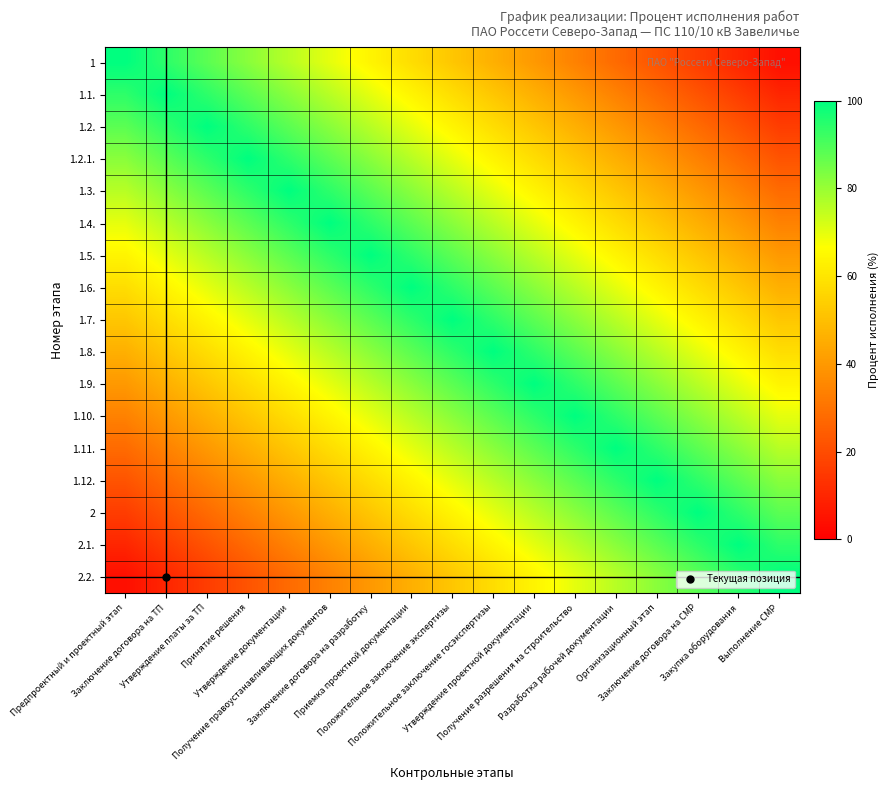

Reading left to right, what are all the values shown in this chart?

1: Предпроектный и проектный этап=100	Заключение договора на ТП=94	Утверждение платы за ТП=88	Принятие решения=82	Утверждение документации=76	Получение правоустанавливающих документов=70	Заключение договора на разработку=64	Приемка проектной документации=58	Положительное заключение экспертизы=52	Положительное заключение госэкспертизы=46	Утверждение проектной документации=40	Получение разрешения на строительство=34	Разработка рабочей документации=28	Организационный этап=22	Заключение договора на СМР=16	Закупка оборудования=10	Выполнение СМР=4
1.1.: Предпроектный и проектный этап=94	Заключение договора на ТП=100	Утверждение платы за ТП=94	Принятие решения=88	Утверждение документации=82	Получение правоустанавливающих документов=76	Заключение договора на разработку=70	Приемка проектной документации=64	Положительное заключение экспертизы=58	Положительное заключение госэкспертизы=52	Утверждение проектной документации=46	Получение разрешения на строительство=40	Разработка рабочей документации=34	Организационный этап=28	Заключение договора на СМР=22	Закупка оборудования=16	Выполнение СМР=10
1.2.: Предпроектный и проектный этап=88	Заключение договора на ТП=94	Утверждение платы за ТП=100	Принятие решения=94	Утверждение документации=88	Получение правоустанавливающих документов=82	Заключение договора на разработку=76	Приемка проектной документации=70	Положительное заключение экспертизы=64	Положительное заключение госэкспертизы=58	Утверждение проектной документации=52	Получение разрешения на строительство=46	Разработка рабочей документации=40	Организационный этап=34	Заключение договора на СМР=28	Закупка оборудования=22	Выполнение СМР=16
1.2.1.: Предпроектный и проектный этап=82	Заключение договора на ТП=88	Утверждение платы за ТП=94	Принятие решения=100	Утверждение документации=94	Получение правоустанавливающих документов=88	Заключение договора на разработку=82	Приемка проектной документации=76	Положительное заключение экспертизы=70	Положительное заключение госэкспертизы=64	Утверждение проектной документации=58	Получение разрешения на строительство=52	Разработка рабочей документации=46	Организационный этап=40	Заключение договора на СМР=34	Закупка оборудования=28	Выполнение СМР=22
1.3.: Предпроектный и проектный этап=76	Заключение договора на ТП=82	Утверждение платы за ТП=88	Принятие решения=94	Утверждение документации=100	Получение правоустанавливающих документов=94	Заключение договора на разработку=88	Приемка проектной документации=82	Положительное заключение экспертизы=76	Положительное заключение госэкспертизы=70	Утверждение проектной документации=64	Получение разрешения на строительство=58	Разработка рабочей документации=52	Организационный этап=46	Заключение договора на СМР=40	Закупка оборудования=34	Выполнение СМР=28
1.4.: Предпроектный и проектный этап=70	Заключение договора на ТП=76	Утверждение платы за ТП=82	Принятие решения=88	Утверждение документации=94	Получение правоустанавливающих документов=100	Заключение договора на разработку=94	Приемка проектной документации=88	Положительное заключение экспертизы=82	Положительное заключение госэкспертизы=76	Утверждение проектной документации=70	Получение разрешения на строительство=64	Разработка рабочей документации=58	Организационный этап=52	Заключение договора на СМР=46	Закупка оборудования=40	Выполнение СМР=34
1.5.: Предпроектный и проектный этап=64	Заключение договора на ТП=70	Утверждение платы за ТП=76	Принятие решения=82	Утверждение документации=88	Получение правоустанавливающих документов=94	Заключение договора на разработку=100	Приемка проектной документации=94	Положительное заключение экспертизы=88	Положительное заключение госэкспертизы=82	Утверждение проектной документации=76	Получение разрешения на строительство=70	Разработка рабочей документации=64	Организационный этап=58	Заключение договора на СМР=52	Закупка оборудования=46	Выполнение СМР=40
1.6.: Предпроектный и проектный этап=58	Заключение договора на ТП=64	Утверждение платы за ТП=70	Принятие решения=76	Утверждение документации=82	Получение правоустанавливающих документов=88	Заключение договора на разработку=94	Приемка проектной документации=100	Положительное заключение экспертизы=94	Положительное заключение госэкспертизы=88	Утверждение проектной документации=82	Получение разрешения на строительство=76	Разработка рабочей документации=70	Организационный этап=64	Заключение договора на СМР=58	Закупка оборудования=52	Выполнение СМР=46
1.7.: Предпроектный и проектный этап=52	Заключение договора на ТП=58	Утверждение платы за ТП=64	Принятие решения=70	Утверждение документации=76	Получение правоустанавливающих документов=82	Заключение договора на разработку=88	Приемка проектной документации=94	Положительное заключение экспертизы=100	Положительное заключение госэкспертизы=94	Утверждение проектной документации=88	Получение разрешения на строительство=82	Разработка рабочей документации=76	Организационный этап=70	Заключение договора на СМР=64	Закупка оборудования=58	Выполнение СМР=52
1.8.: Предпроектный и проектный этап=46	Заключение договора на ТП=52	Утверждение платы за ТП=58	Принятие решения=64	Утверждение документации=70	Получение правоустанавливающих документов=76	Заключение договора на разработку=82	Приемка проектной документации=88	Положительное заключение экспертизы=94	Положительное заключение госэкспертизы=100	Утверждение проектной документации=94	Получение разрешения на строительство=88	Разработка рабочей документации=82	Организационный этап=76	Заключение договора на СМР=70	Закупка оборудования=64	Выполнение СМР=58
1.9.: Предпроектный и проектный этап=40	Заключение договора на ТП=46	Утверждение платы за ТП=52	Принятие решения=58	Утверждение документации=64	Получение правоустанавливающих документов=70	Заключение договора на разработку=76	Приемка проектной документации=82	Положительное заключение экспертизы=88	Положительное заключение госэкспертизы=94	Утверждение проектной документации=100	Получение разрешения на строительство=94	Разработка рабочей документации=88	Организационный этап=82	Заключение договора на СМР=76	Закупка оборудования=70	Выполнение СМР=64
1.10.: Предпроектный и проектный этап=34	Заключение договора на ТП=40	Утверждение платы за ТП=46	Принятие решения=52	Утверждение документации=58	Получение правоустанавливающих документов=64	Заключение договора на разработку=70	Приемка проектной документации=76	Положительное заключение экспертизы=82	Положительное заключение госэкспертизы=88	Утверждение проектной документации=94	Получение разрешения на строительство=100	Разработка рабочей документации=94	Организационный этап=88	Заключение договора на СМР=82	Закупка оборудования=76	Выполнение СМР=70
1.11.: Предпроектный и проектный этап=28	Заключение договора на ТП=34	Утверждение платы за ТП=40	Принятие решения=46	Утверждение документации=52	Получение правоустанавливающих документов=58	Заключение договора на разработку=64	Приемка проектной документации=70	Положительное заключение экспертизы=76	Положительное заключение госэкспертизы=82	Утверждение проектной документации=88	Получение разрешения на строительство=94	Разработка рабочей документации=100	Организационный этап=94	Заключение договора на СМР=88	Закупка оборудования=82	Выполнение СМР=76
1.12.: Предпроектный и проектный этап=22	Заключение договора на ТП=28	Утверждение платы за ТП=34	Принятие решения=40	Утверждение документации=46	Получение правоустанавливающих документов=52	Заключение договора на разработку=58	Приемка проектной документации=64	Положительное заключение экспертизы=70	Положительное заключение госэкспертизы=76	Утверждение проектной документации=82	Получение разрешения на строительство=88	Разработка рабочей документации=94	Организационный этап=100	Заключение договора на СМР=94	Закупка оборудования=88	Выполнение СМР=82
2: Предпроектный и проектный этап=16	Заключение договора на ТП=22	Утверждение платы за ТП=28	Принятие решения=34	Утверждение документации=40	Получение правоустанавливающих документов=46	Заключение договора на разработку=52	Приемка проектной документации=58	Положительное заключение экспертизы=64	Положительное заключение госэкспертизы=70	Утверждение проектной документации=76	Получение разрешения на строительство=82	Разработка рабочей документации=88	Организационный этап=94	Заключение договора на СМР=100	Закупка оборудования=94	Выполнение СМР=88
2.1.: Предпроектный и проектный этап=10	Заключение договора на ТП=16	Утверждение платы за ТП=22	Принятие решения=28	Утверждение документации=34	Получение правоустанавливающих документов=40	Заключение договора на разработку=46	Приемка проектной документации=52	Положительное заключение экспертизы=58	Положительное заключение госэкспертизы=64	Утверждение проектной документации=70	Получение разрешения на строительство=76	Разработка рабочей документации=82	Организационный этап=88	Заключение договора на СМР=94	Закупка оборудования=100	Выполнение СМР=94
2.2.: Предпроектный и проектный этап=4	Заключение договора на ТП=10	Утверждение платы за ТП=16	Принятие решения=22	Утверждение документации=28	Получение правоустанавливающих документов=34	Заключение договора на разработку=40	Приемка проектной документации=46	Положительное заключение экспертизы=52	Положительное заключение госэкспертизы=58	Утверждение проектной документации=64	Получение разрешения на строительство=70	Разработка рабочей документации=76	Организационный этап=82	Заключение договора на СМР=88	Закупка оборудования=94	Выполнение СМР=100